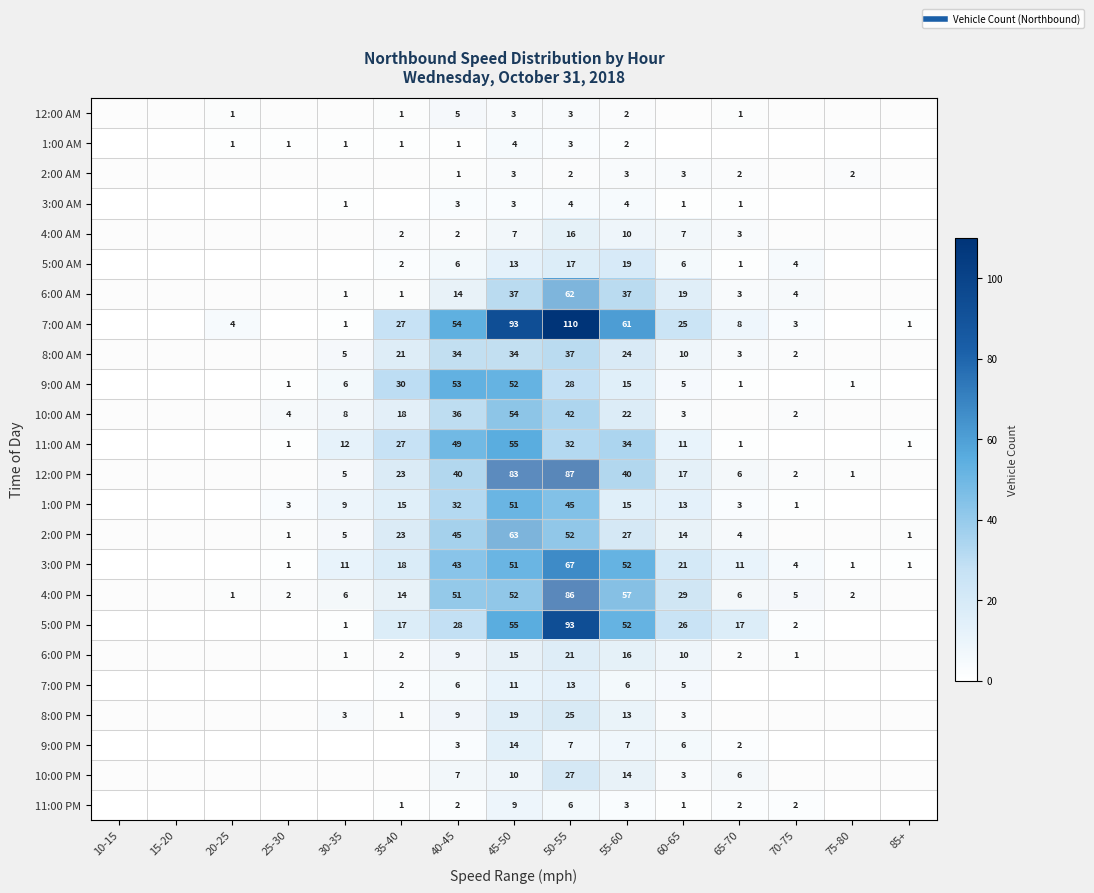

What is the maximum value for 5:00 AM?

19